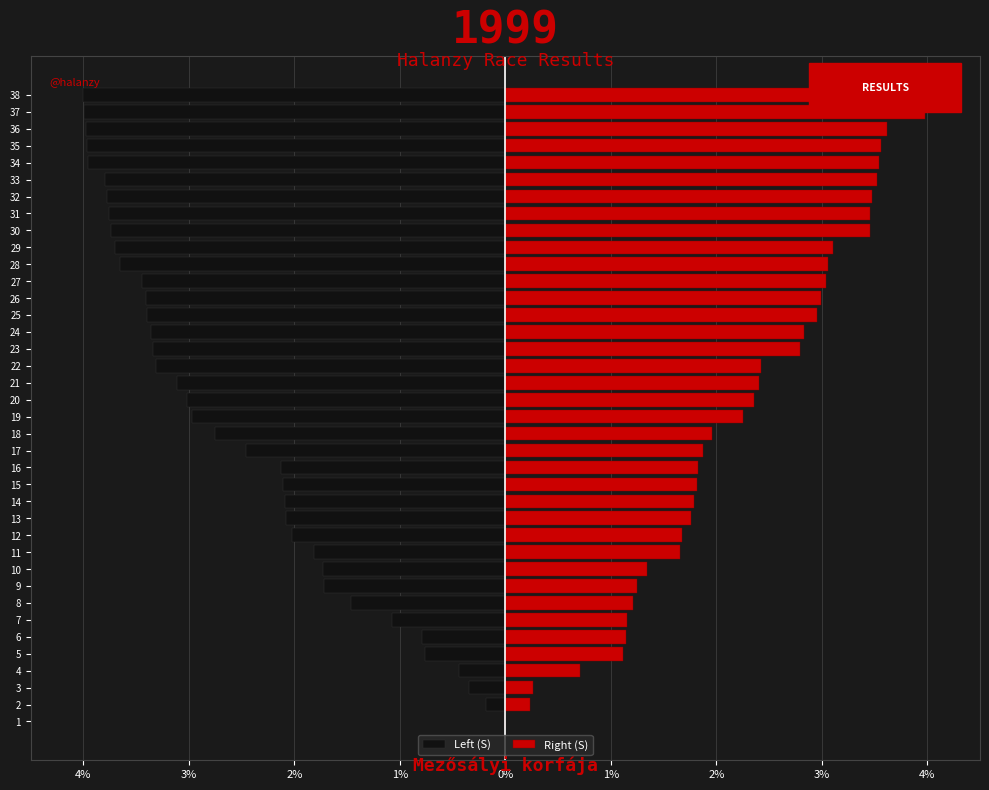

Which series changed the most between 4 and 19?

Left (S)